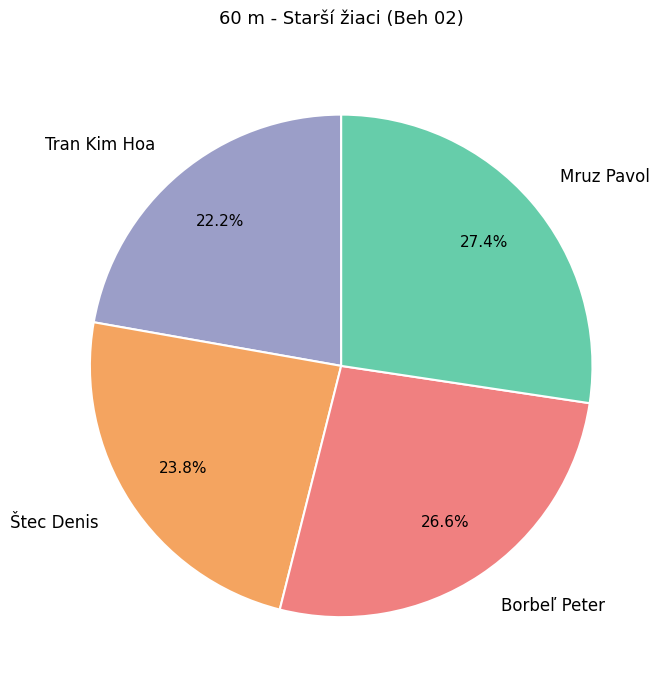

Combined, do Borbeľ Peter and Mruz Pavol account for over 50%?

Yes